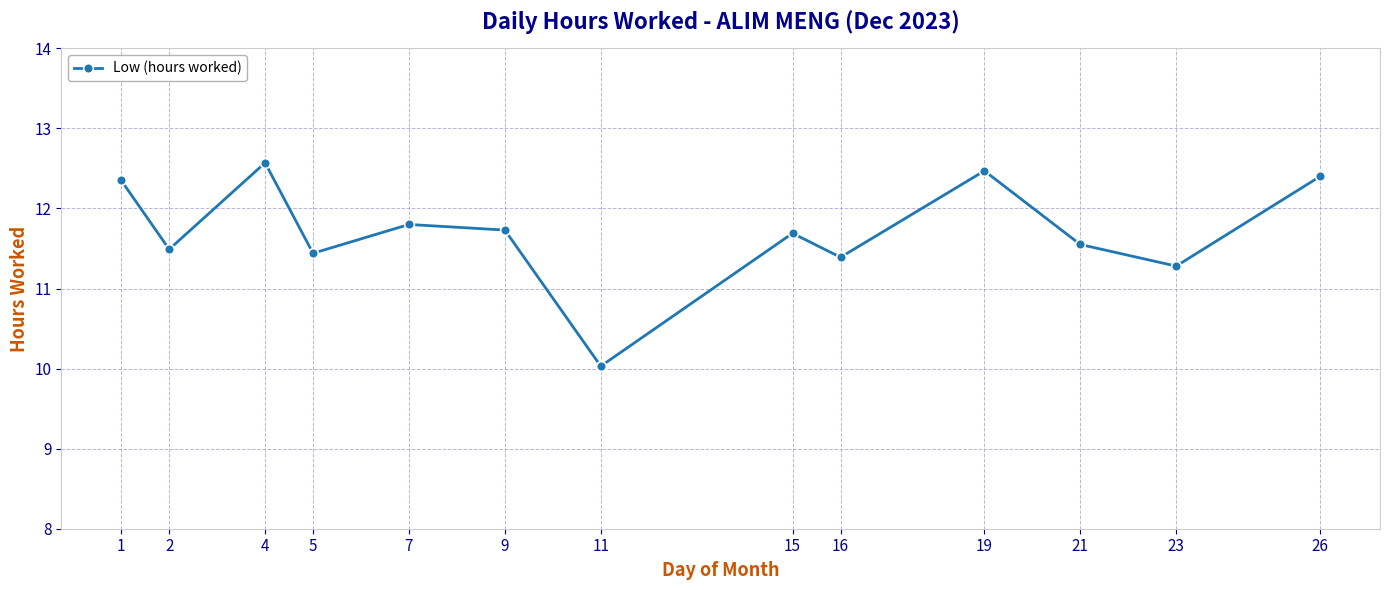

Where is the first local minimum?

2